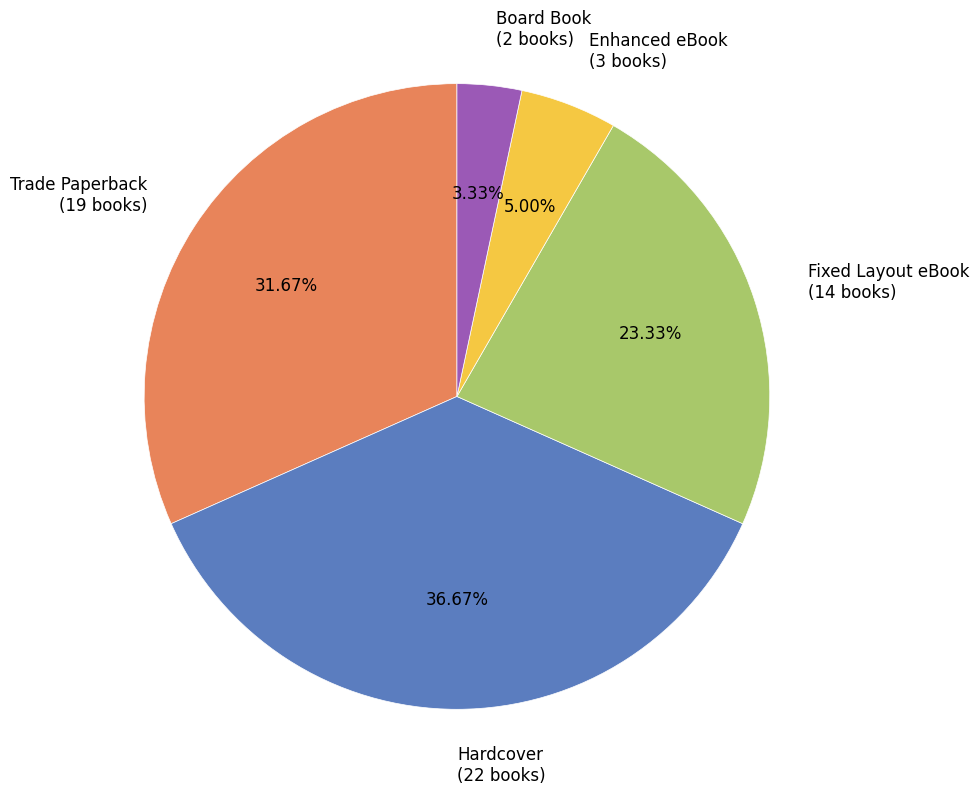

Between Trade Paperback and Enhanced eBook, which is larger?

Trade Paperback